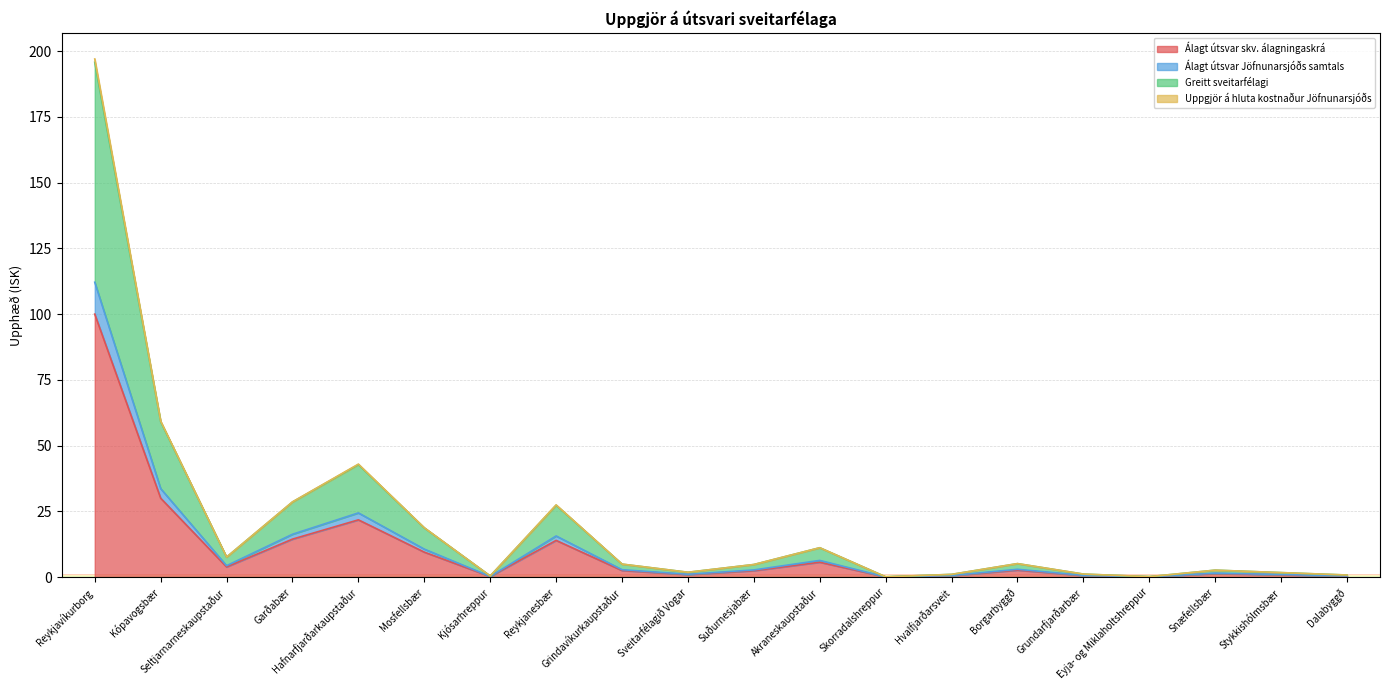

Does the chart display data point markers on the line(s)?

No